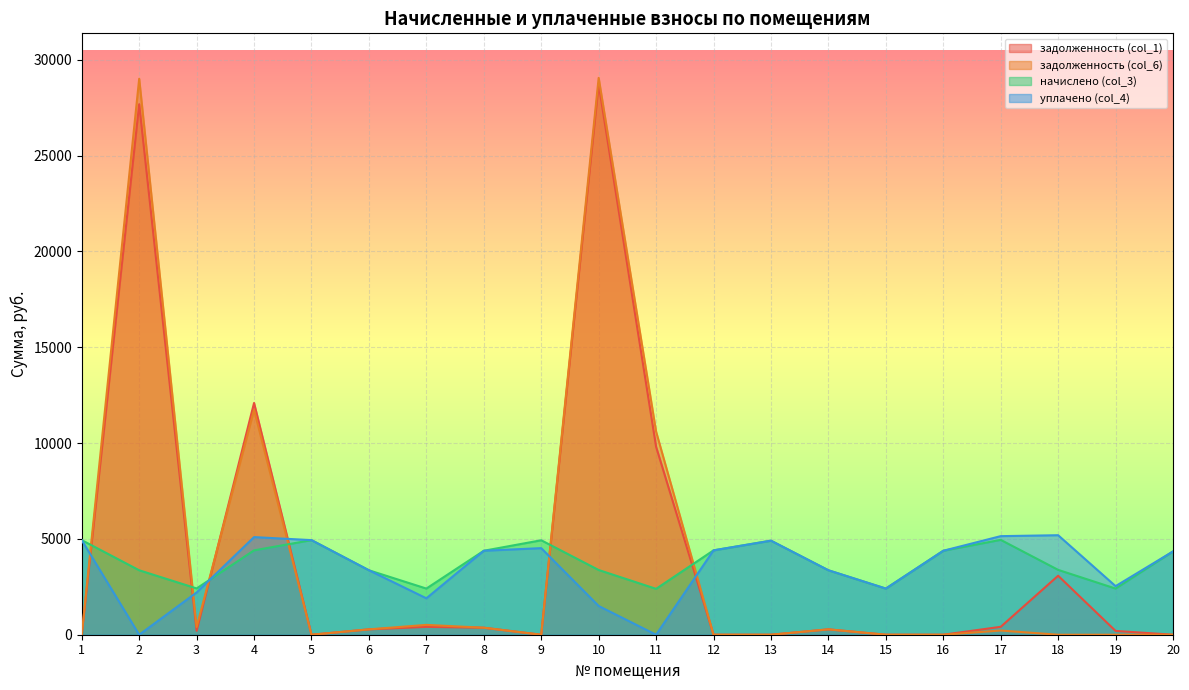

How many lines are shown in the chart?

4